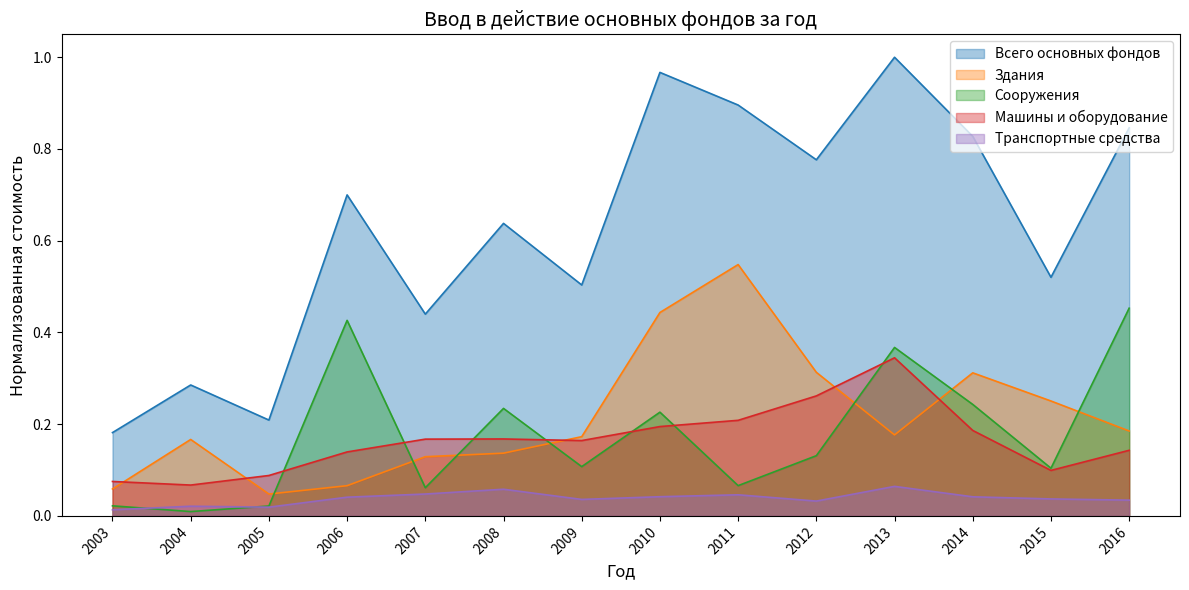

True or false: Всего основных фондов has more than 2 points higher than both neighbors.

True